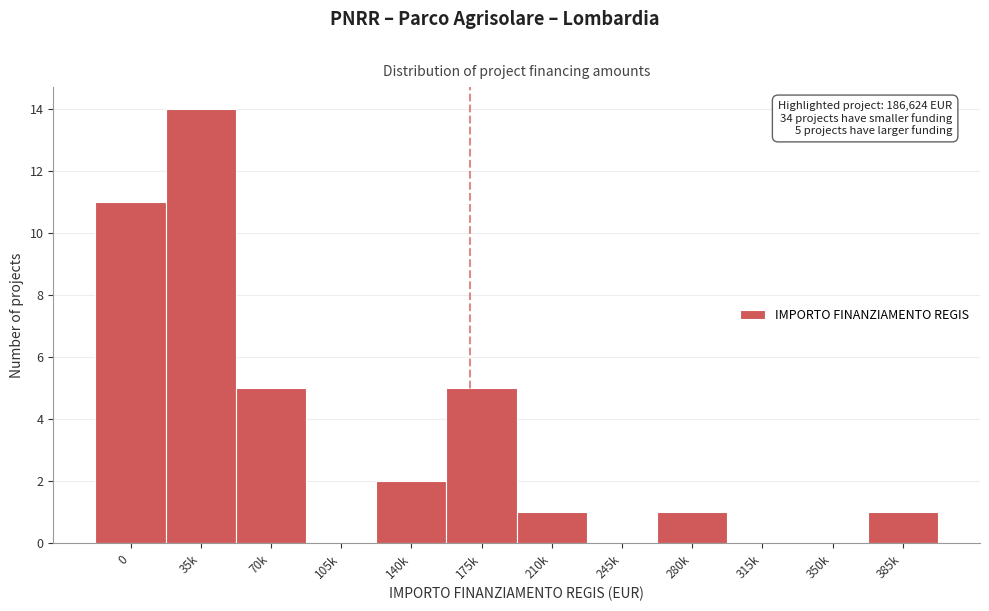

Reading right to left, what are all the values shown in this chart?

385k=1	350k=0	315k=0	280k=1	245k=0	210k=1	175k=5	140k=2	105k=0	70k=5	35k=14	0=11